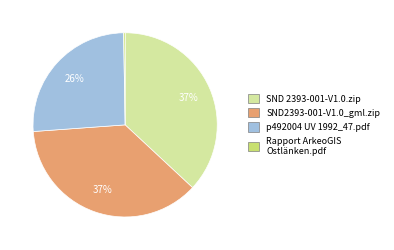

What percentage is the SND 2393-001-V1.0.zip slice, to the nearest percent?

37%